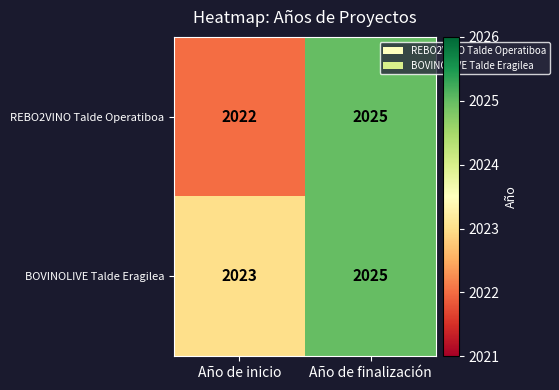

The REBO2VINO Talde Operatiboa series shows 915 at Año de inicio. True or false?

False